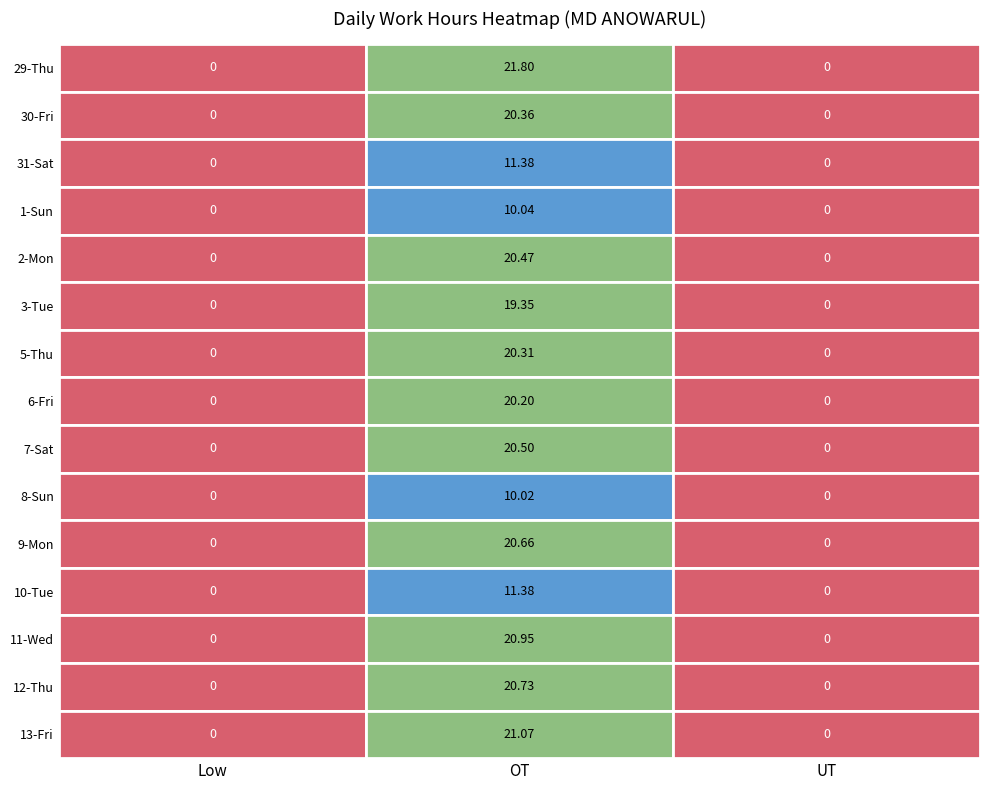

What is the highest value of the 8-Sun series?

10.0